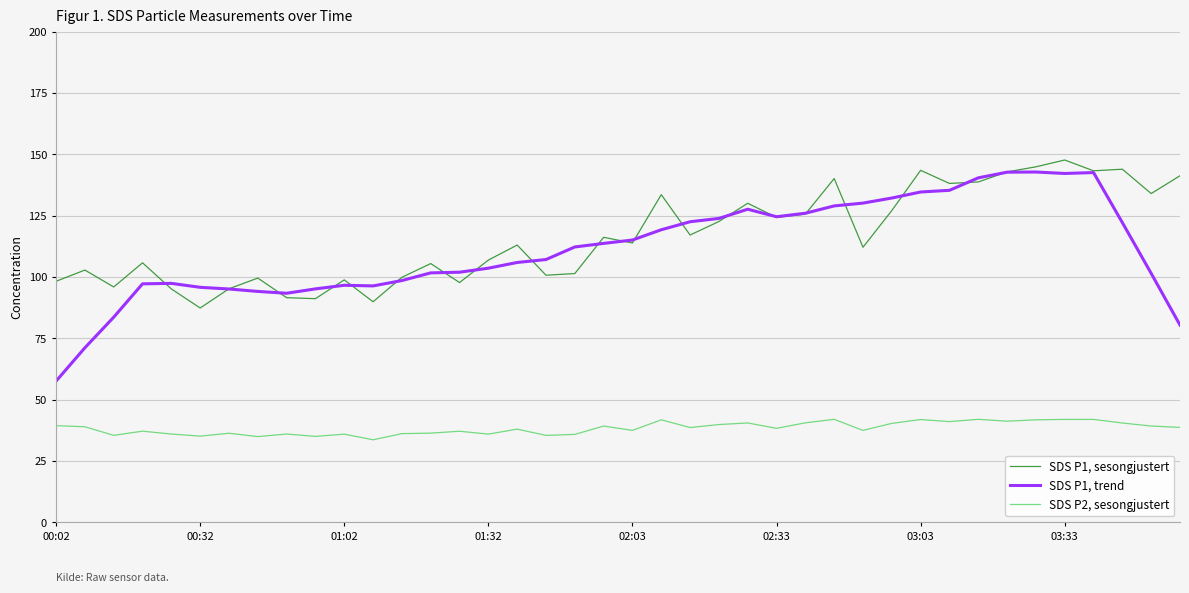

True or false: SDS P1, sesongjustert and SDS P2, sesongjustert intersect in this chart.

False